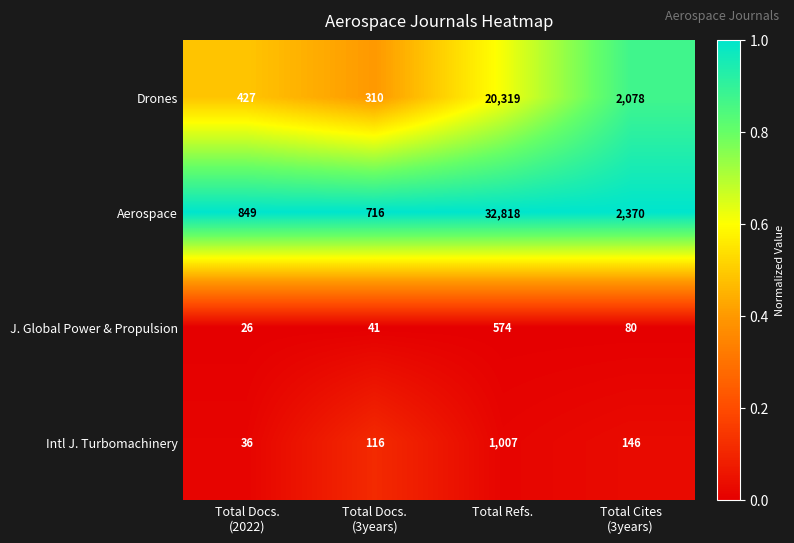

The Aerospace series shows 32818 at Total Refs.. True or false?

True